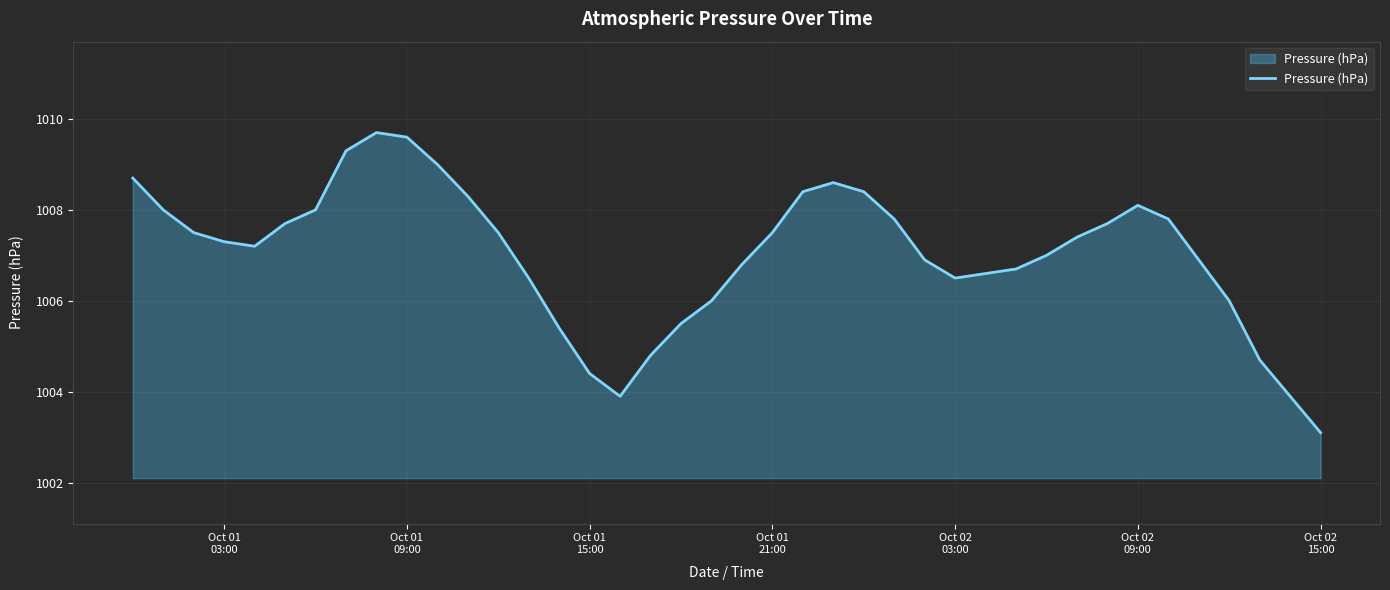

How many series are shown in this chart?

1